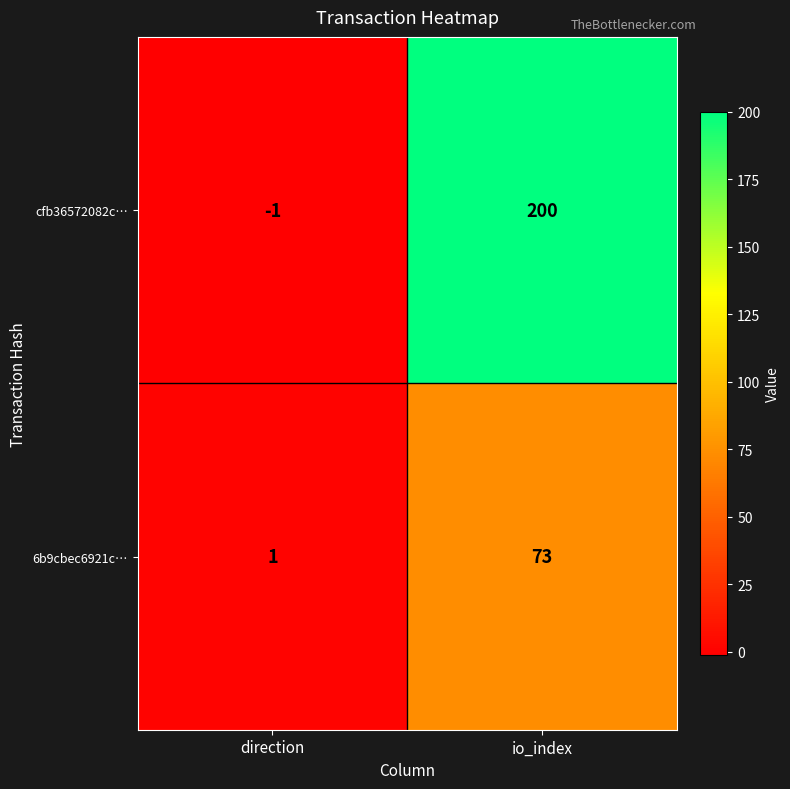

At which label is cfb36572082c… closest to 99?

direction